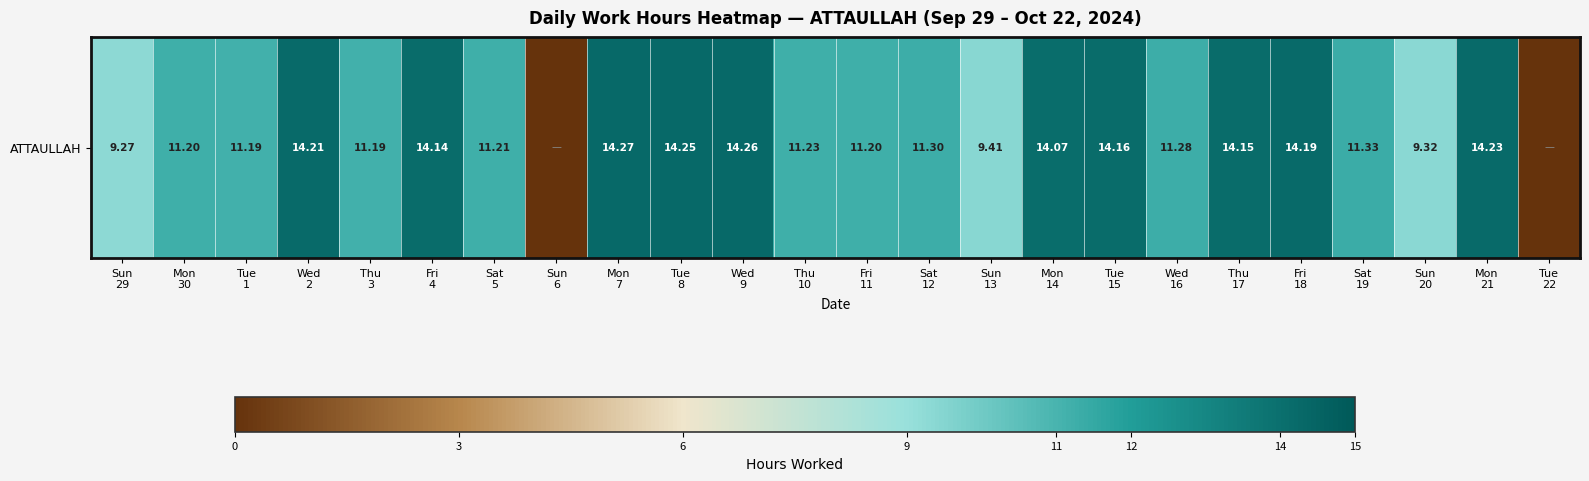

How many data points are less than 11?

5